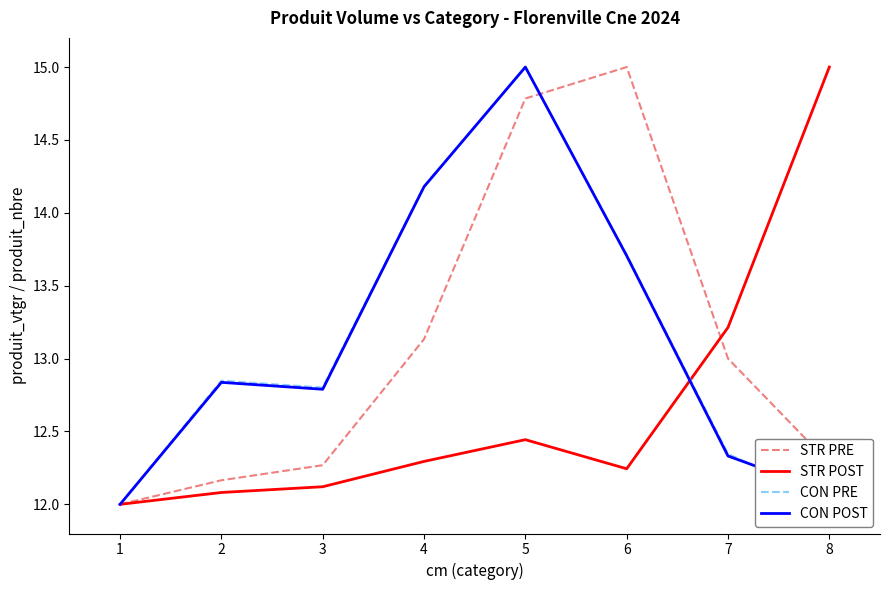

At which category is the sum across all series the highest?

5